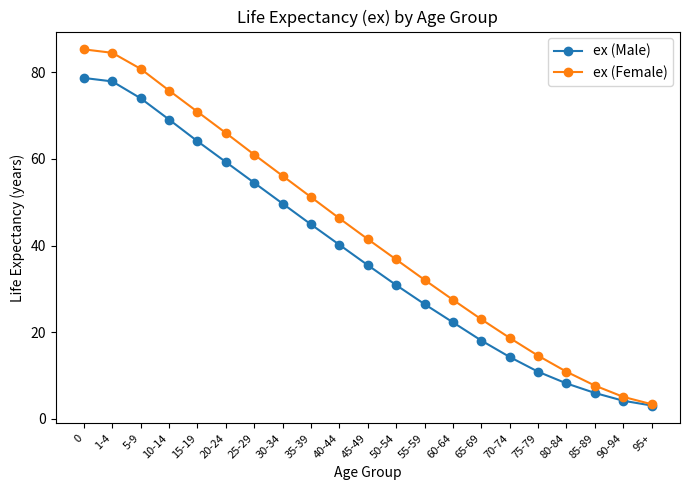

What is the difference between the highest and lowest values at 20-24?

6.7